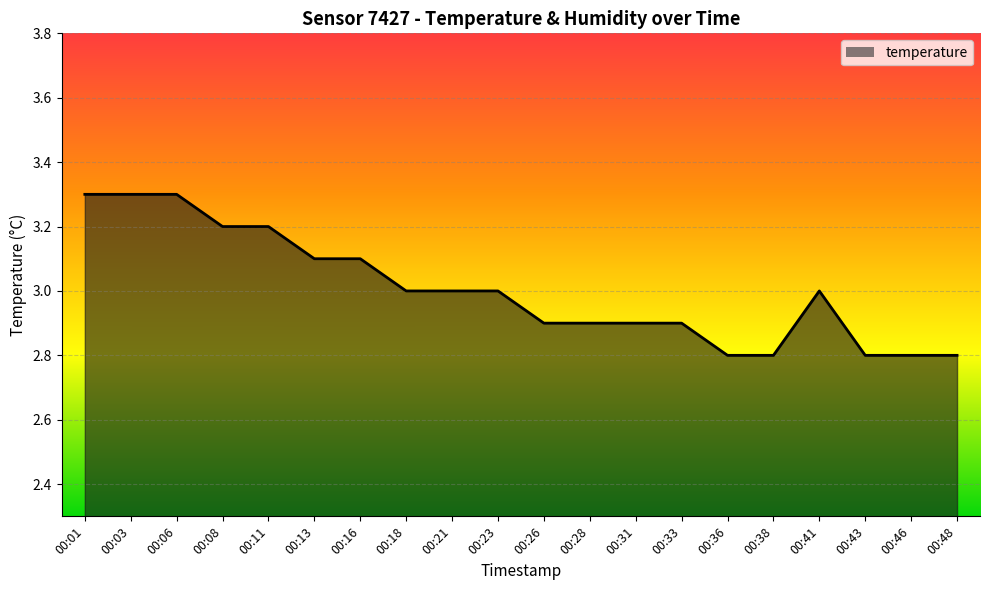

What is the greatest value displayed?

3.3